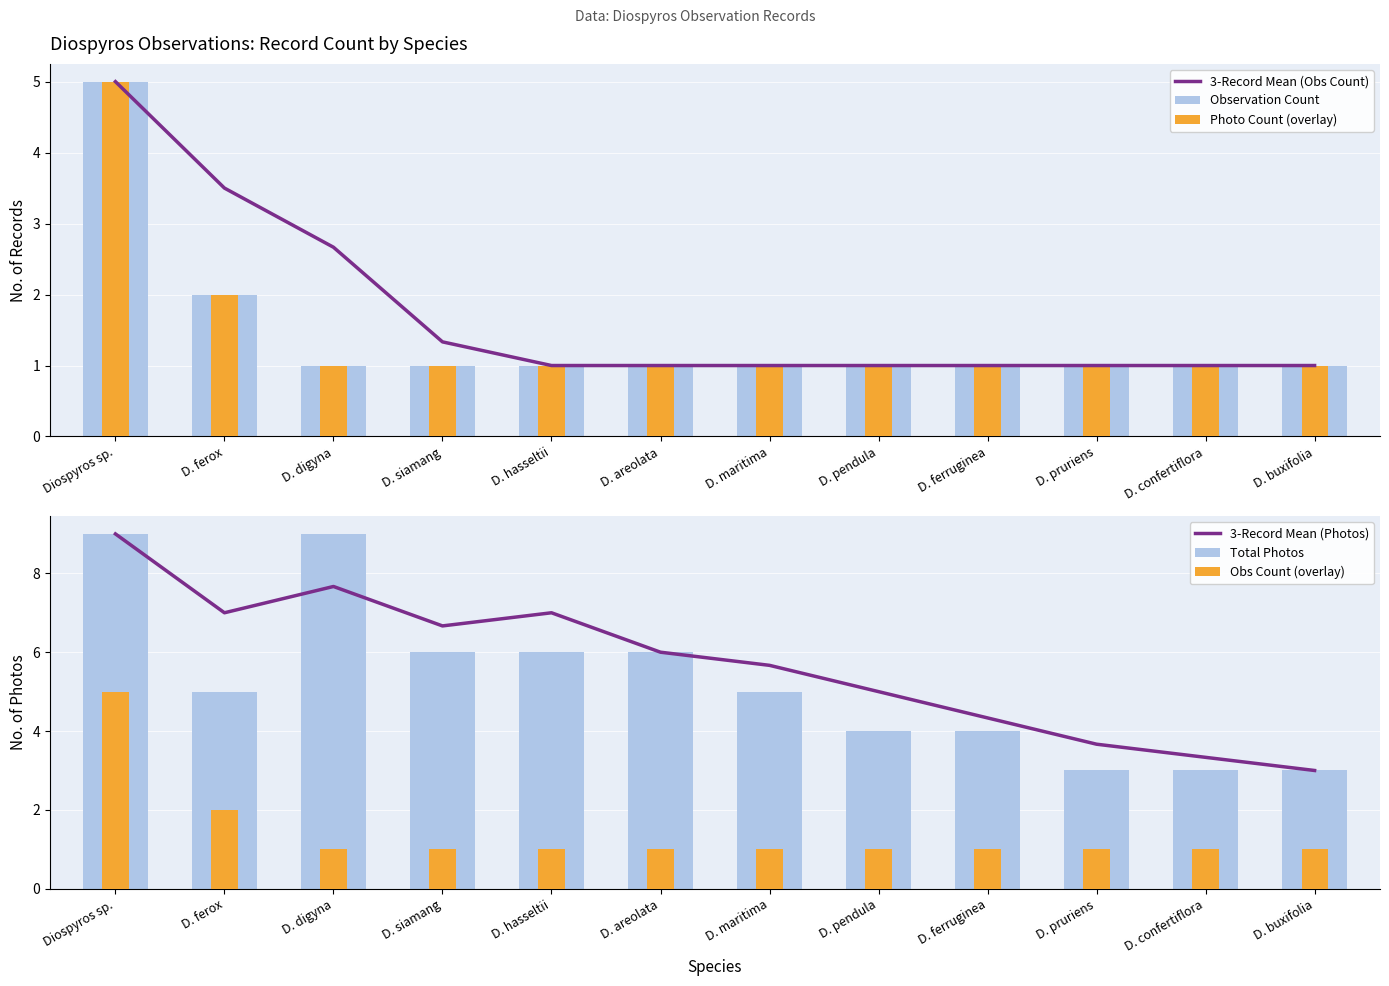

What are all the series names shown in the legend?

3-Record Mean (Obs Count), Observation Count, Photo Count (overlay), 3-Record Mean (Photos), Total Photos, Obs Count (overlay)